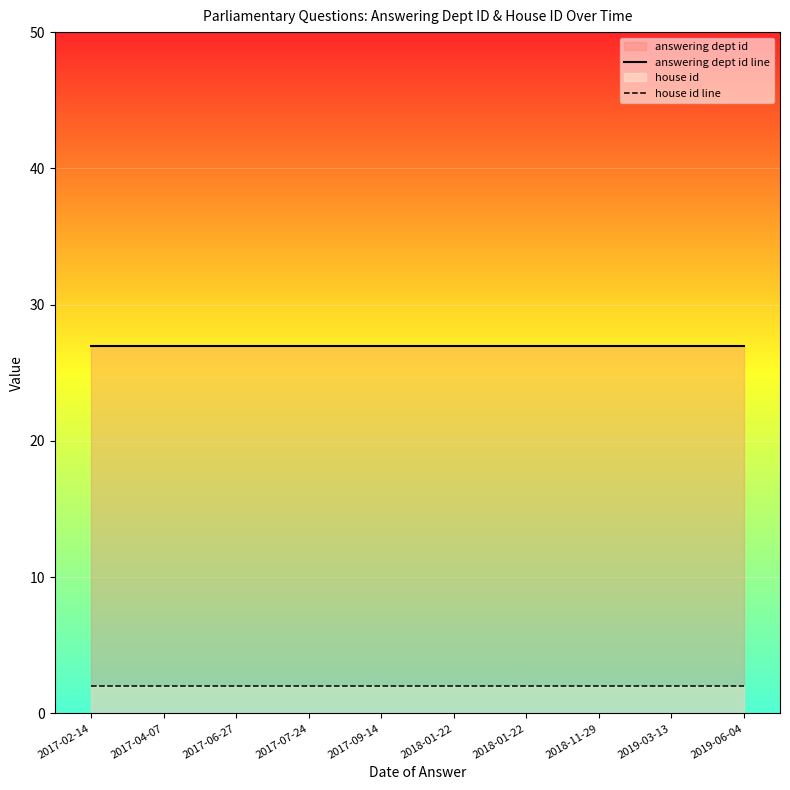

Rank the series at 2019-06-04 from highest to lowest value.

answering dept id line, house id line